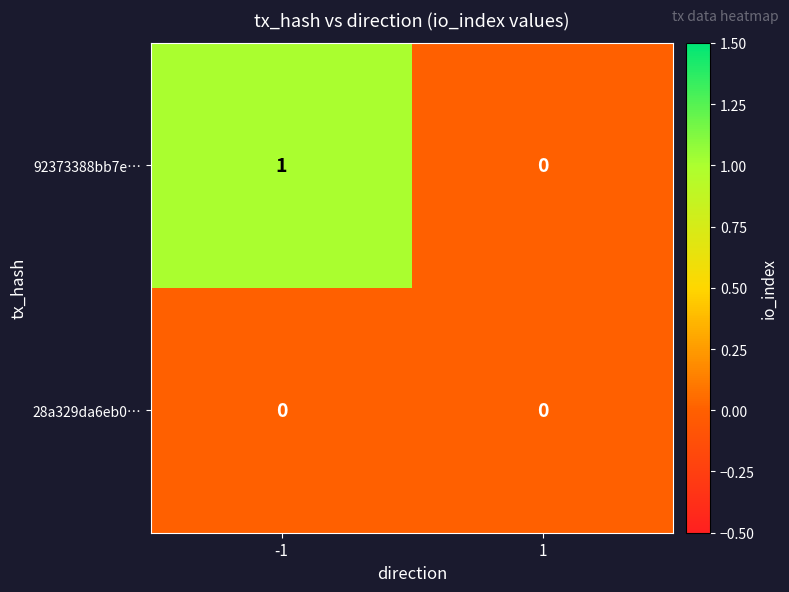

Rank the series by their maximum value, from highest to lowest.

92373388bb7e…, 28a329da6eb0…